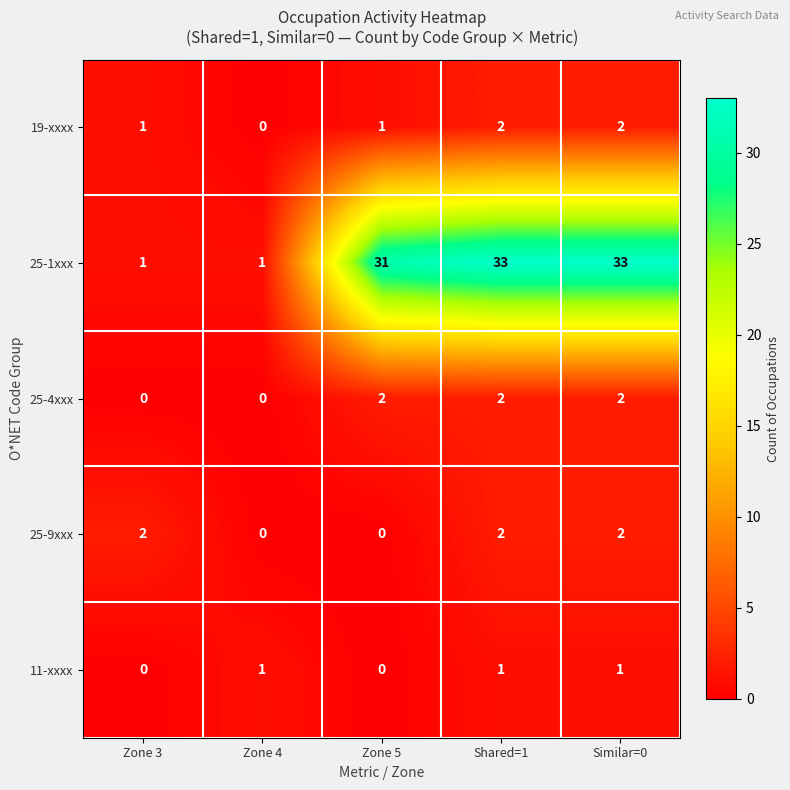

Is it true that 25-9xxx equals 2 at Zone 3?

True